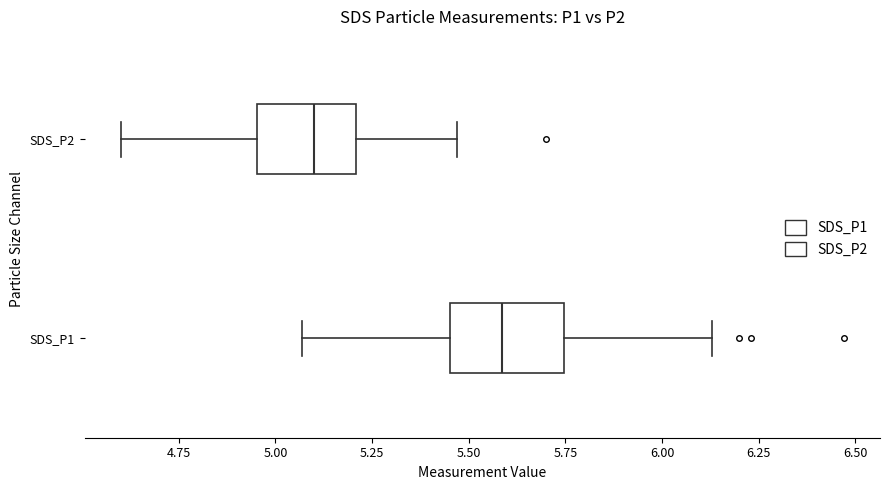

Reading bottom to top, transcribe this box plot: for each box, give where its median line is, the range the box spans, and where its two whiskers end, as read against the x-axis. The values are not printed on the chart, so give them approximately, as read against the axis.

SDS_P1: median 5.60, box 5.45 to 5.75, whiskers 5.05 to 6.15
SDS_P2: median 5.10, box 4.95 to 5.20, whiskers 4.60 to 5.45